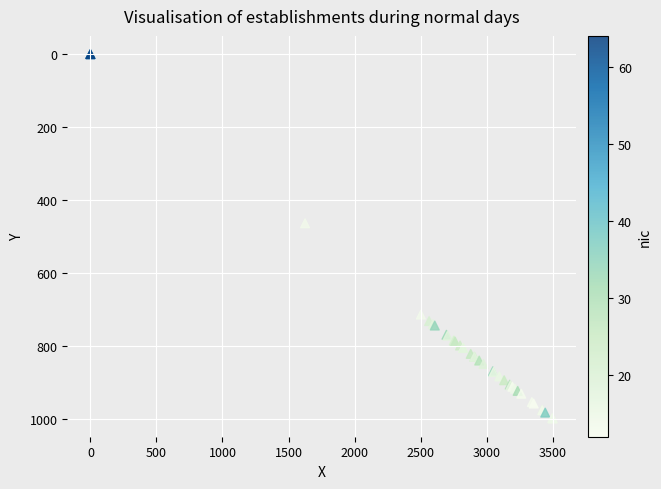

What Y value in the scatter plot is closest to 500?

464.3